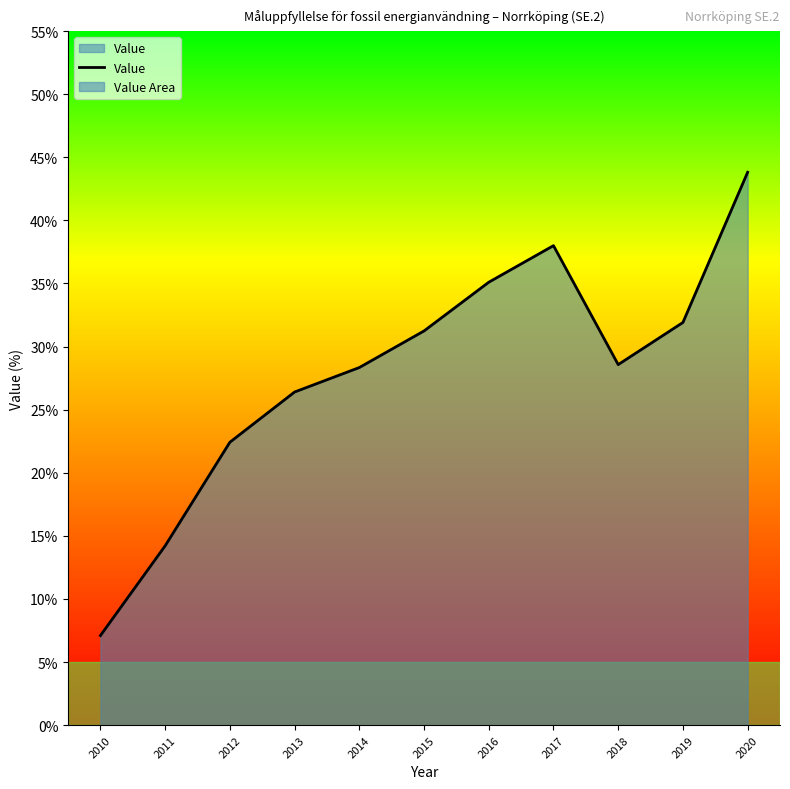

The value at 2017 is 38.0. True or false?

True